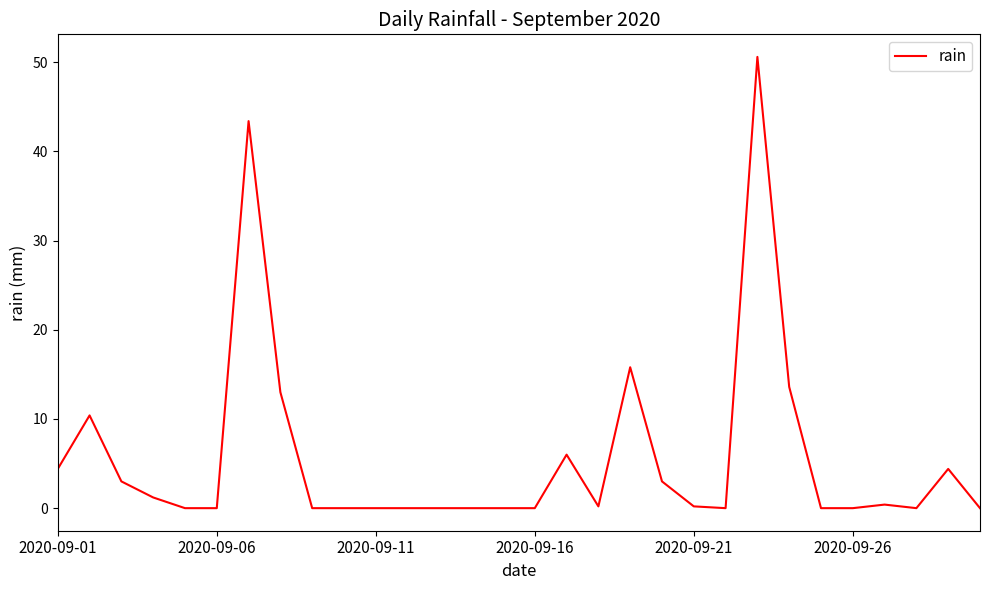

Count the number of categories in the chart.

30